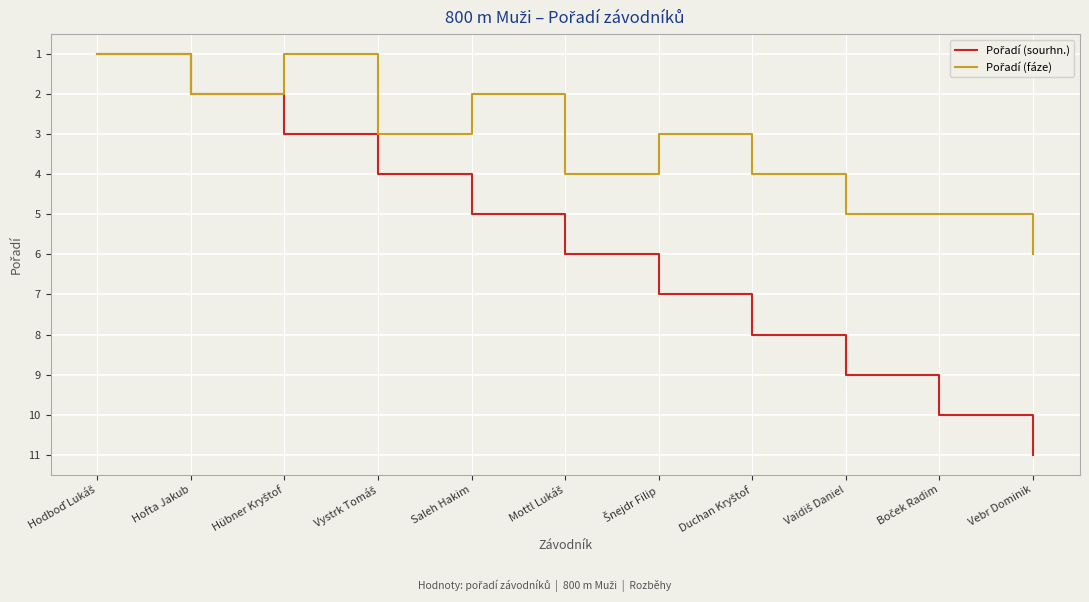

Which category has the highest value across all series?

Vebr Dominik